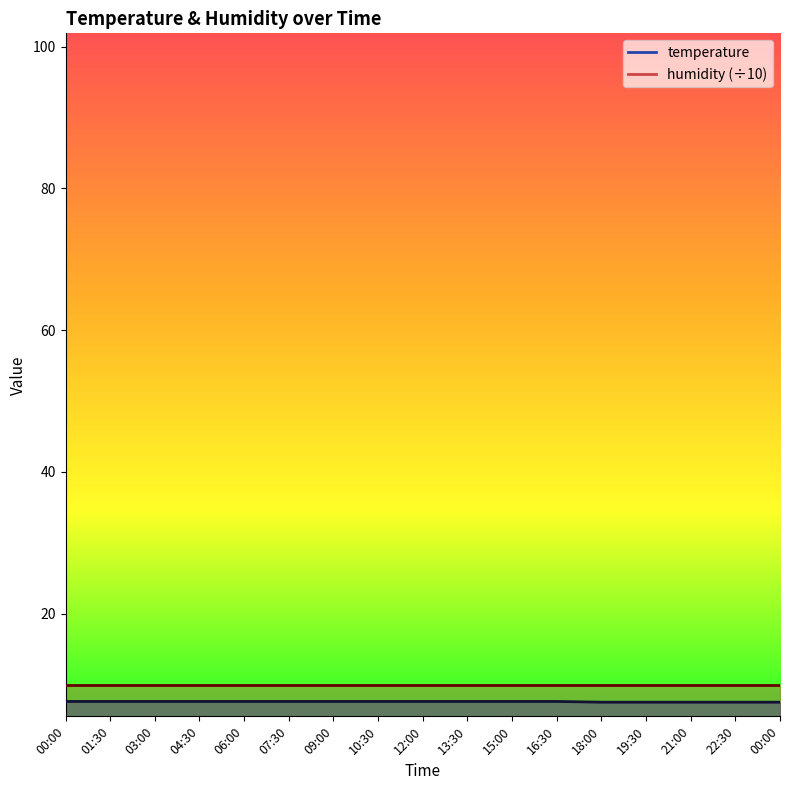

What is the ratio of the value at 16:30 to the value at 19:30?

1.0